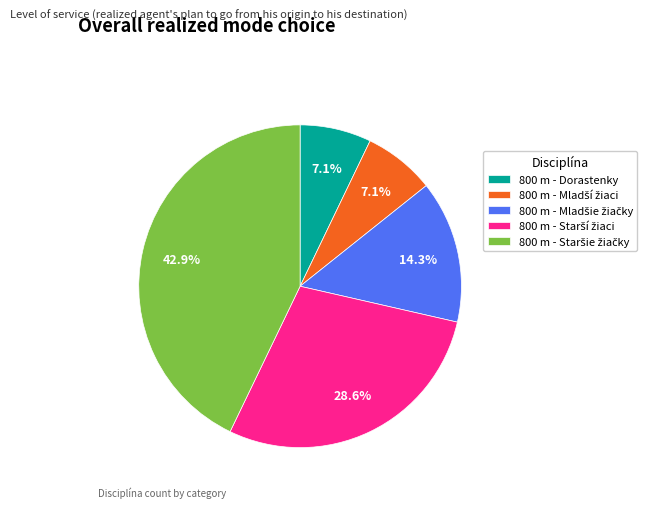

To the nearest percent, what is the difference between the largest and smallest slice percentages?

36%